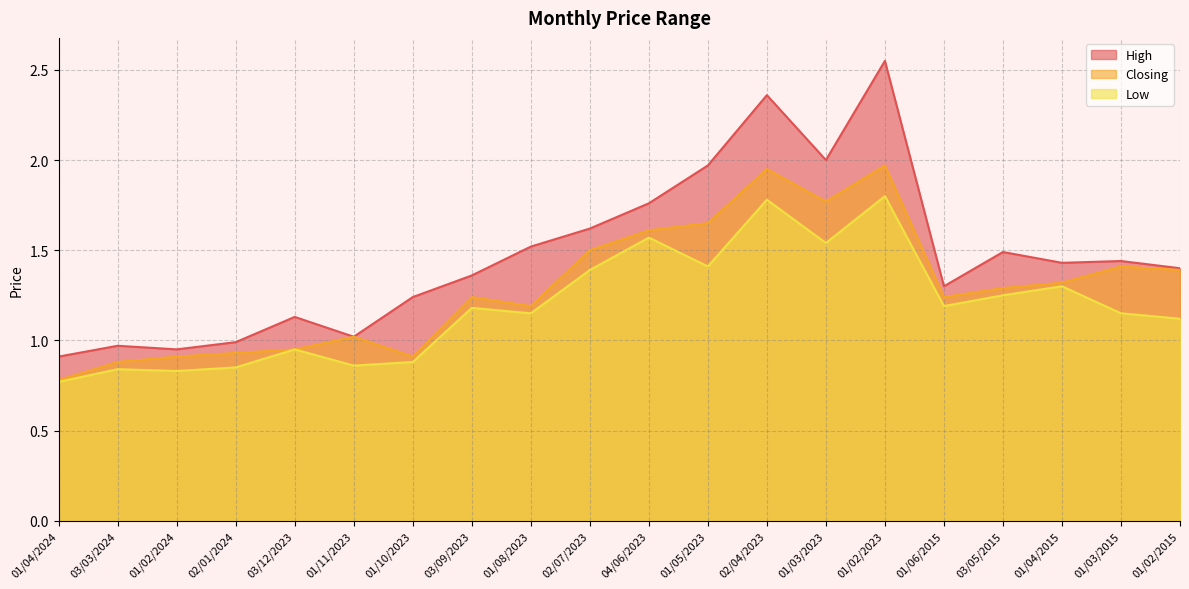

Rank the series by their maximum value, from highest to lowest.

High, Closing, Low